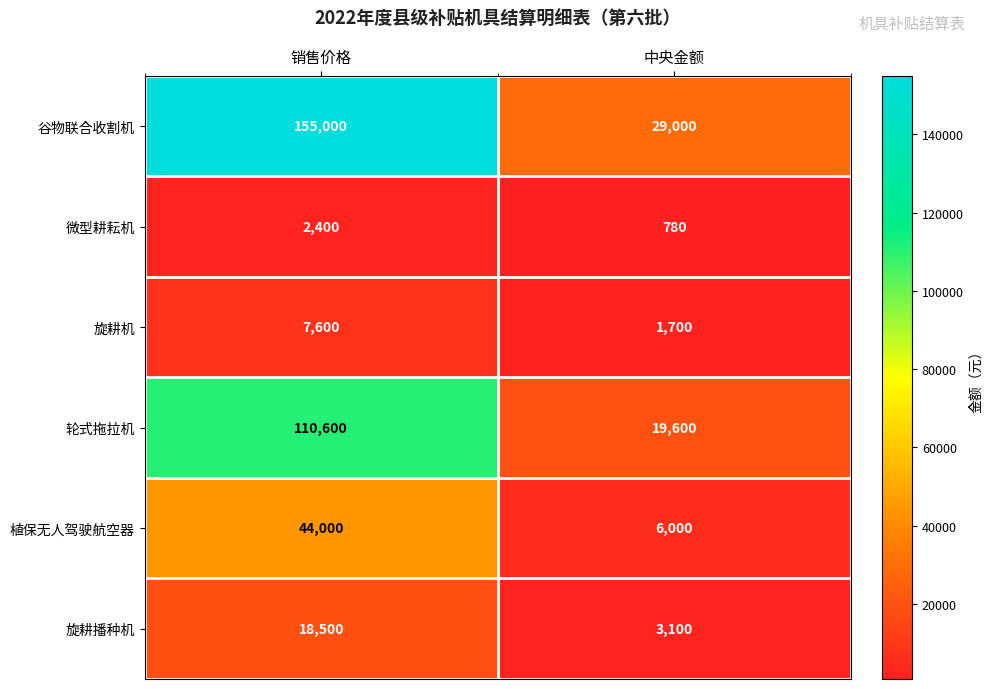

Is it true that 微型耕耘机 equals 780 at 中央金额?

True